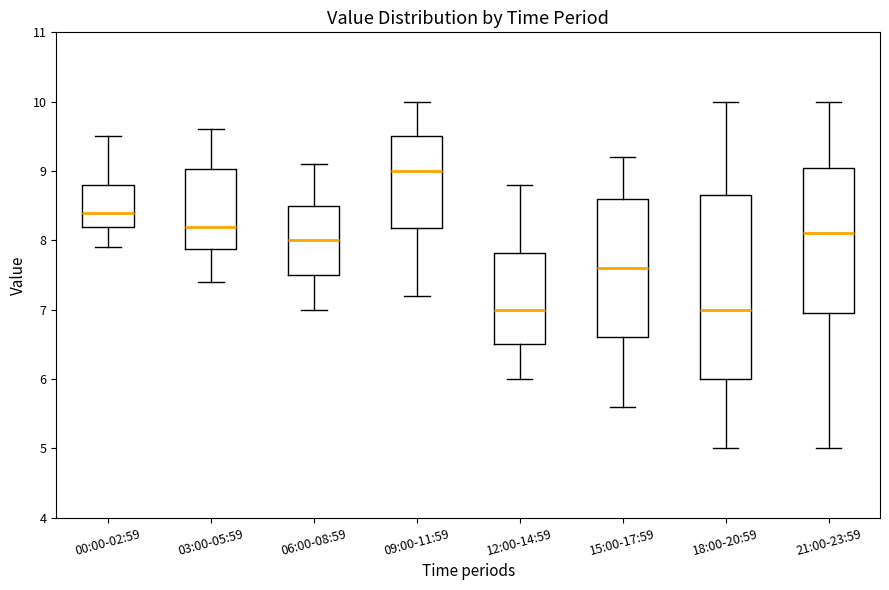

Which box is the tallest, from its lower edge to its upper edge?

18:00-20:59